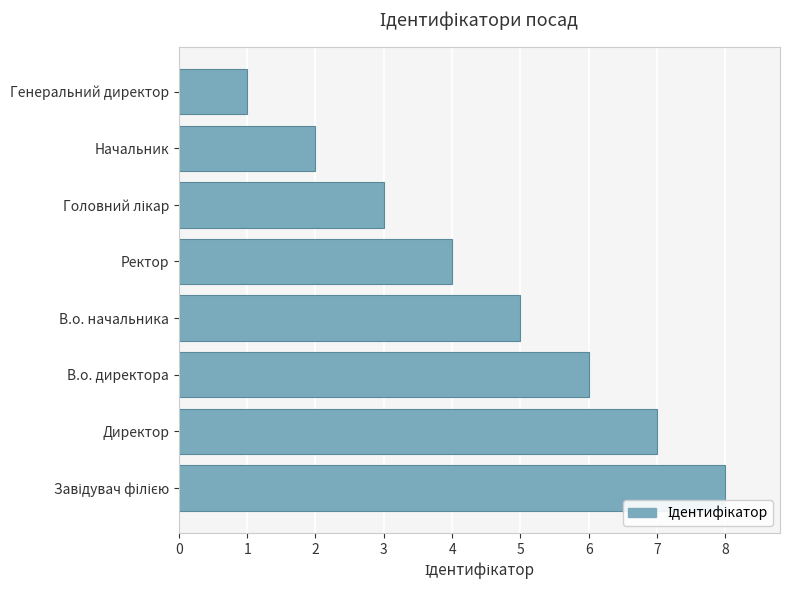

What is the change in value from В.о. директора to Генеральний директор?

-5